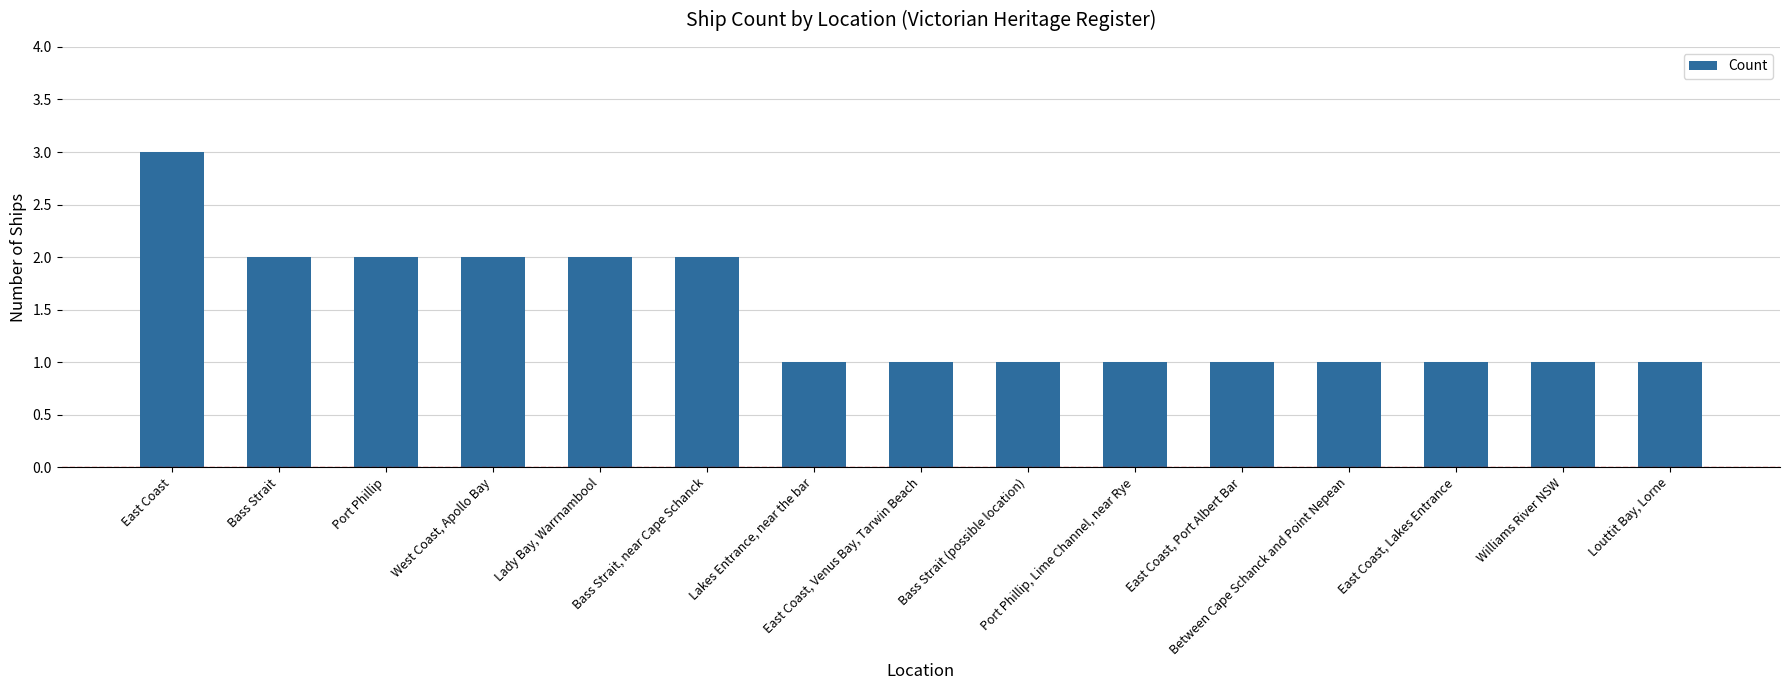

Are the bars grouped side by side (vs. stacked)?

No